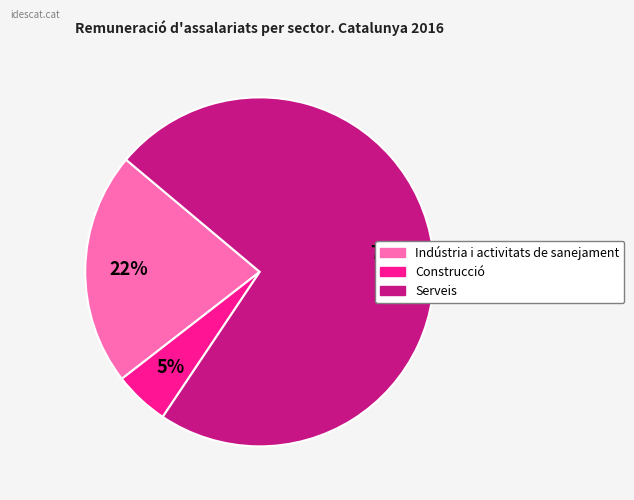

What is the largest slice in the pie chart?

Serveis